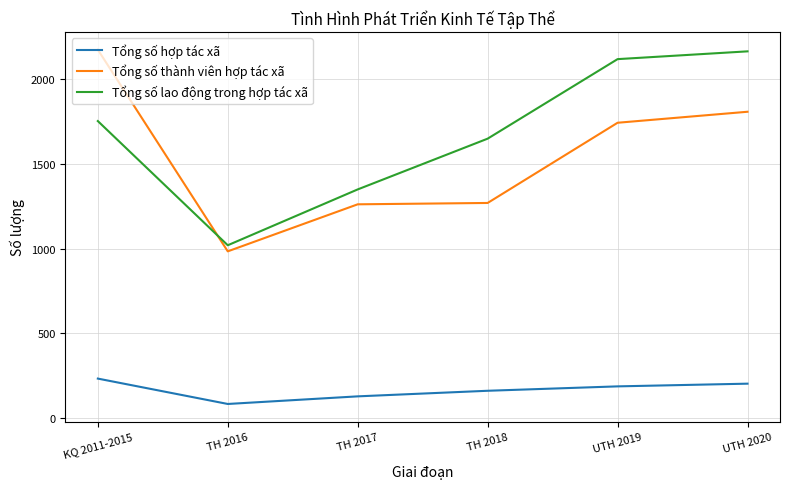

What is the average value of the Tổng số hợp tác xã series?

165